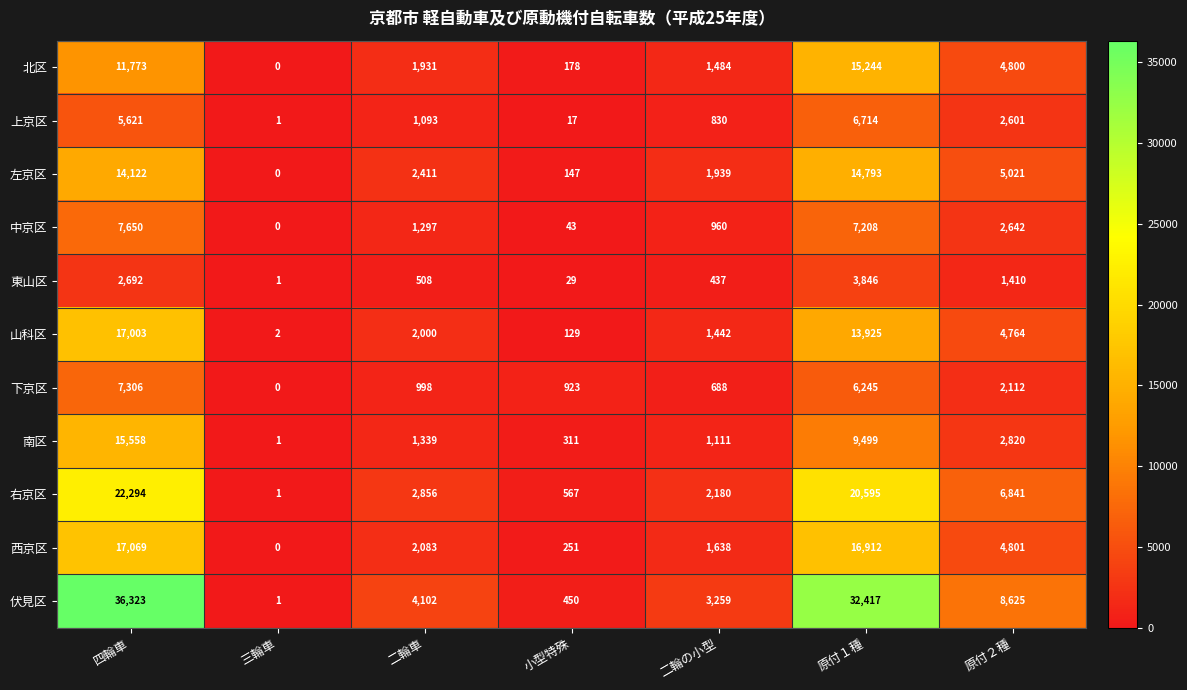

What is the average value of the 右京区 series?

7905